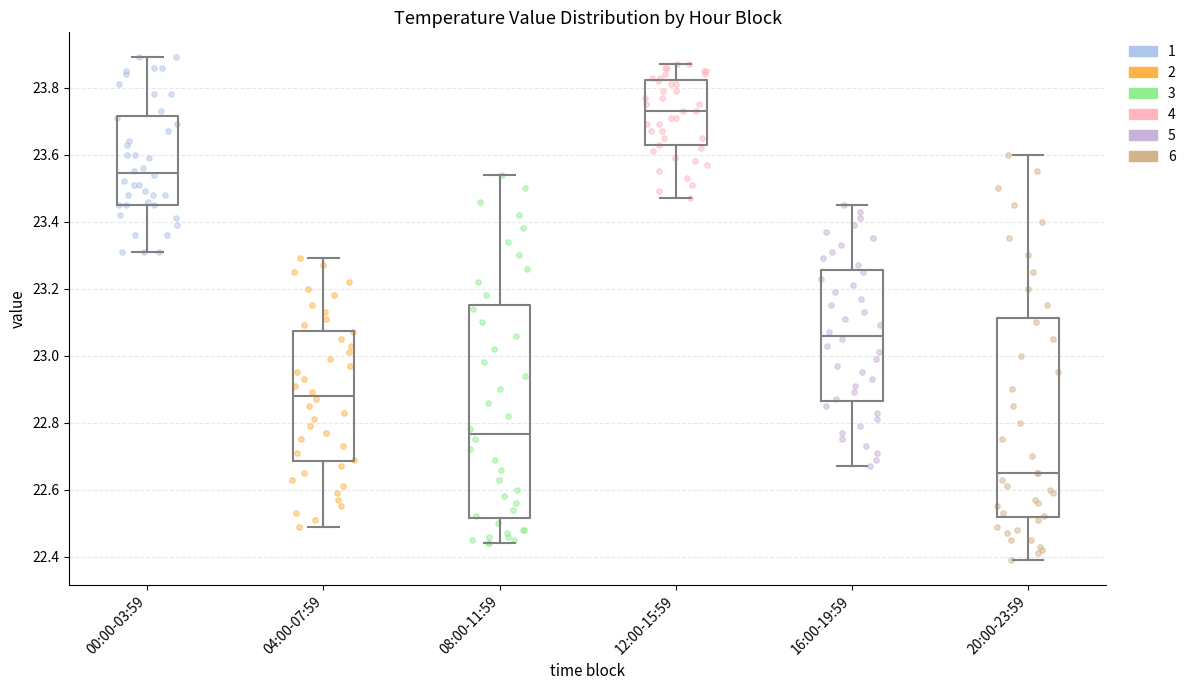

Where is the lower edge of the box for 08:00-11:59 on the y-axis? The values are not printed on the chart, so give them approximately, as read against the axis.

22.52